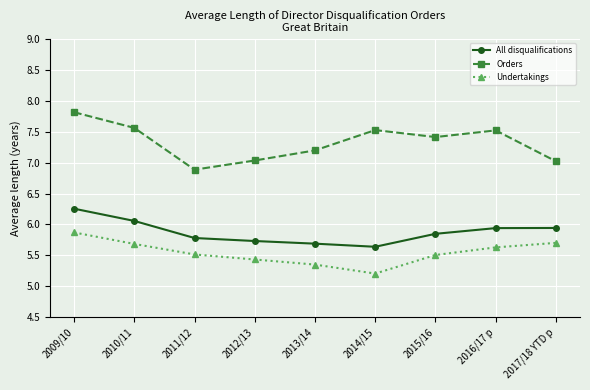

What is the minimum value shown in the chart?

5.2